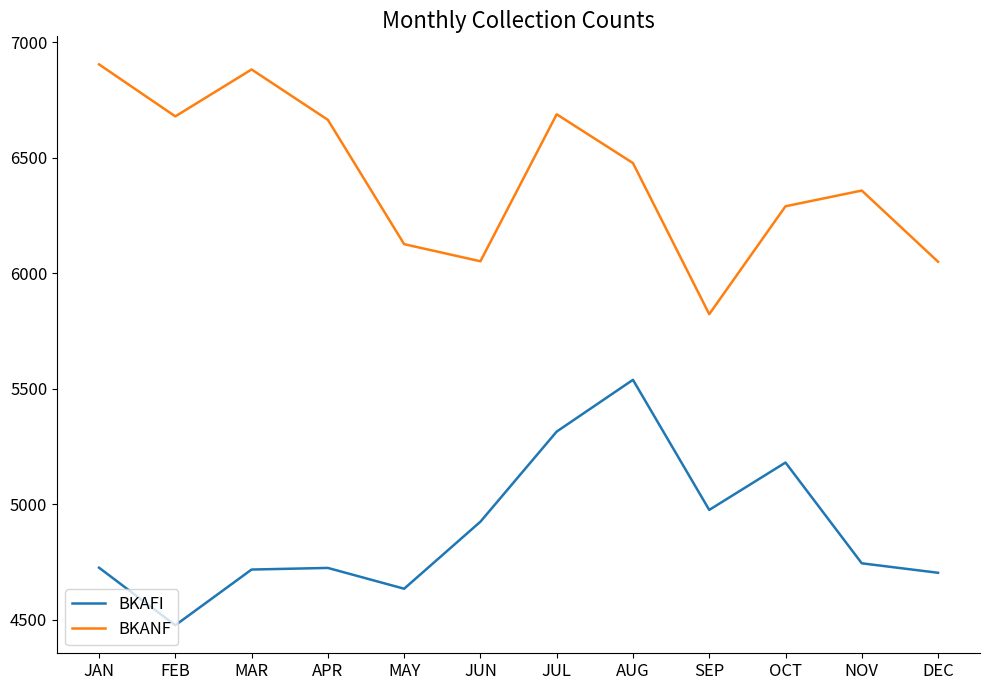

What is the difference between the maximum and minimum values in the BKANF series?

1081